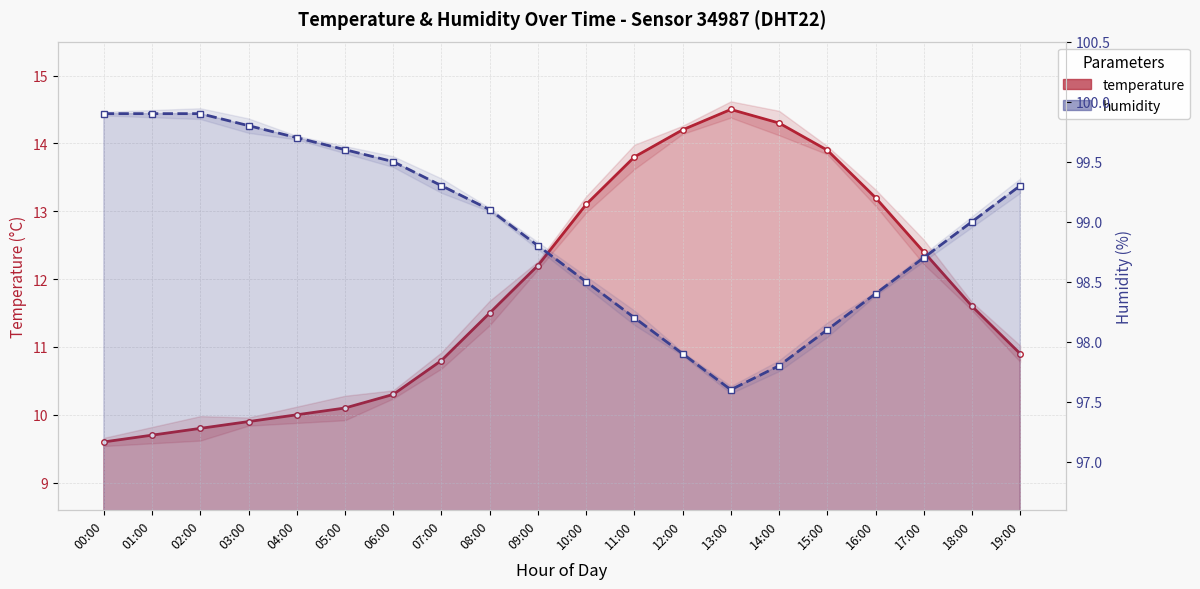

True or false: humidity has more than 0 interior local peaks.

False